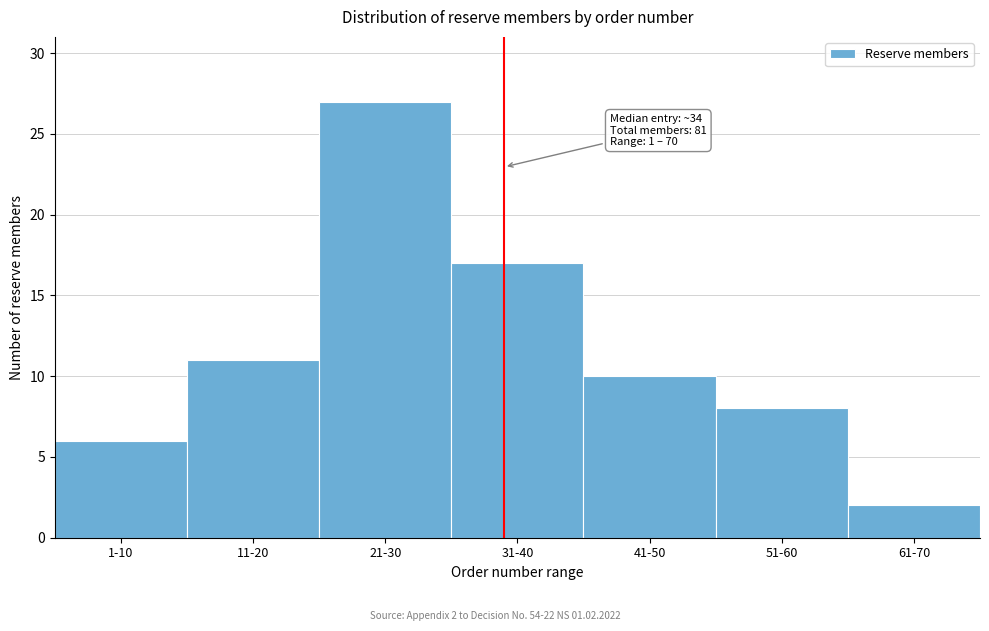

Reading left to right, extract all data points from this chart.

1-10=6	11-20=11	21-30=27	31-40=17	41-50=10	51-60=8	61-70=2